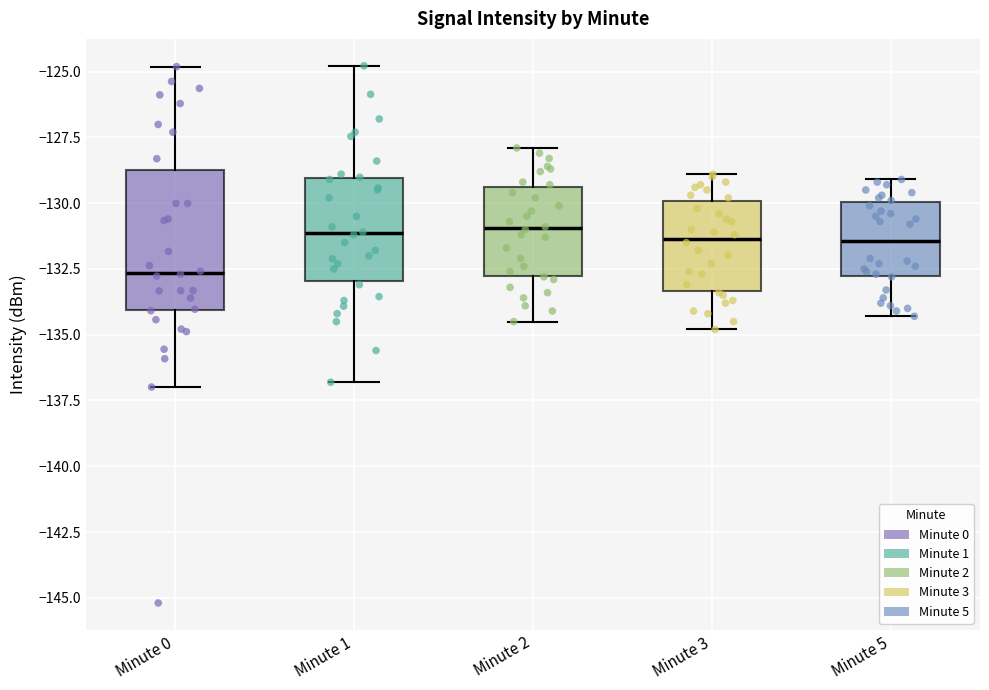

Reading left to right, read every box against the y-axis: the position of its median line, the range the box covers, and the ends of its whiskers. The values are not printed on the chart, so give them approximately, as read against the axis.

Minute 0: median -132.5, box -134.0 to -128.5, whiskers -137.0 to -125.0
Minute 1: median -131.0, box -133.0 to -129.0, whiskers -137.0 to -125.0
Minute 2: median -131.0, box -132.5 to -129.5, whiskers -134.5 to -128.0
Minute 3: median -131.5, box -133.5 to -130.0, whiskers -135.0 to -129.0
Minute 5: median -131.5, box -133.0 to -130.0, whiskers -134.5 to -129.0